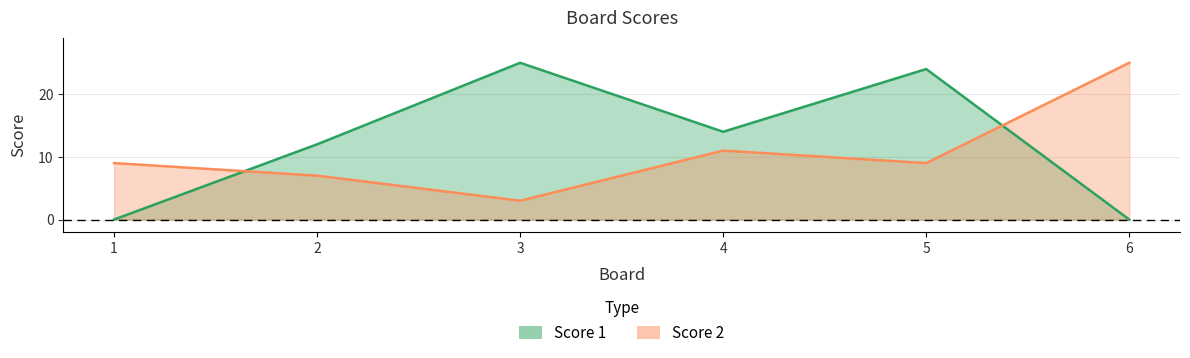

Where is the first local maximum for Score 2?

4